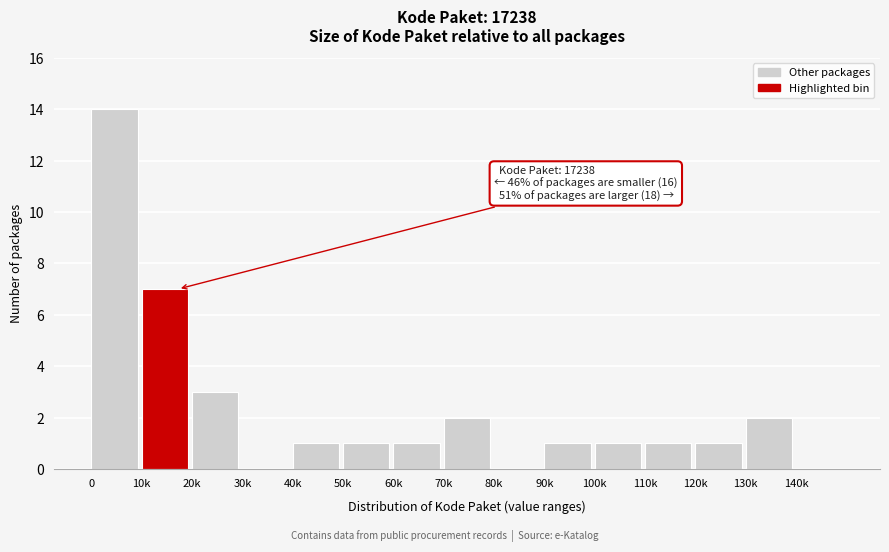

Reading left to right, transcribe all the data shown in this chart.

0=14	10k=7	20k=3	30k=0	40k=1	50k=1	60k=1	70k=2	80k=0	90k=1	100k=1	110k=1	120k=1	130k=2	140k=0